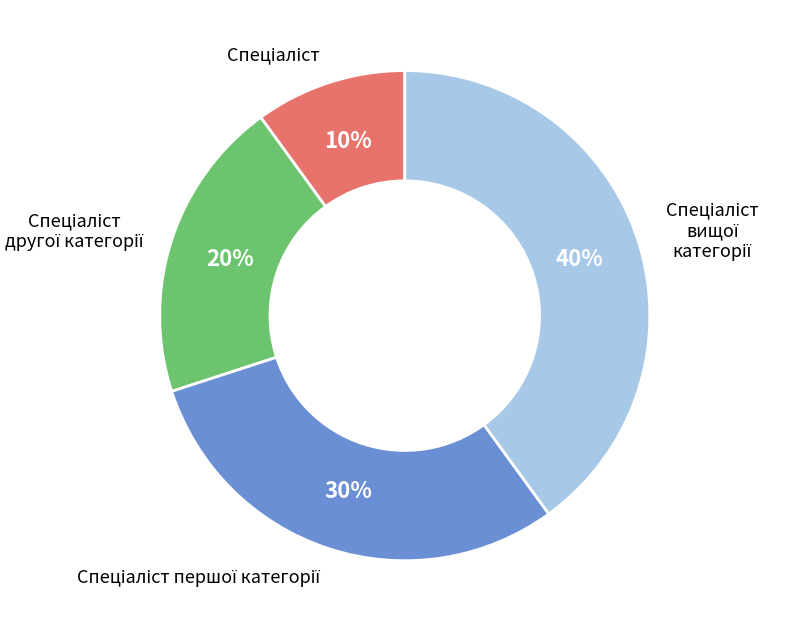

To the nearest percent, what is the average slice percentage?

25%